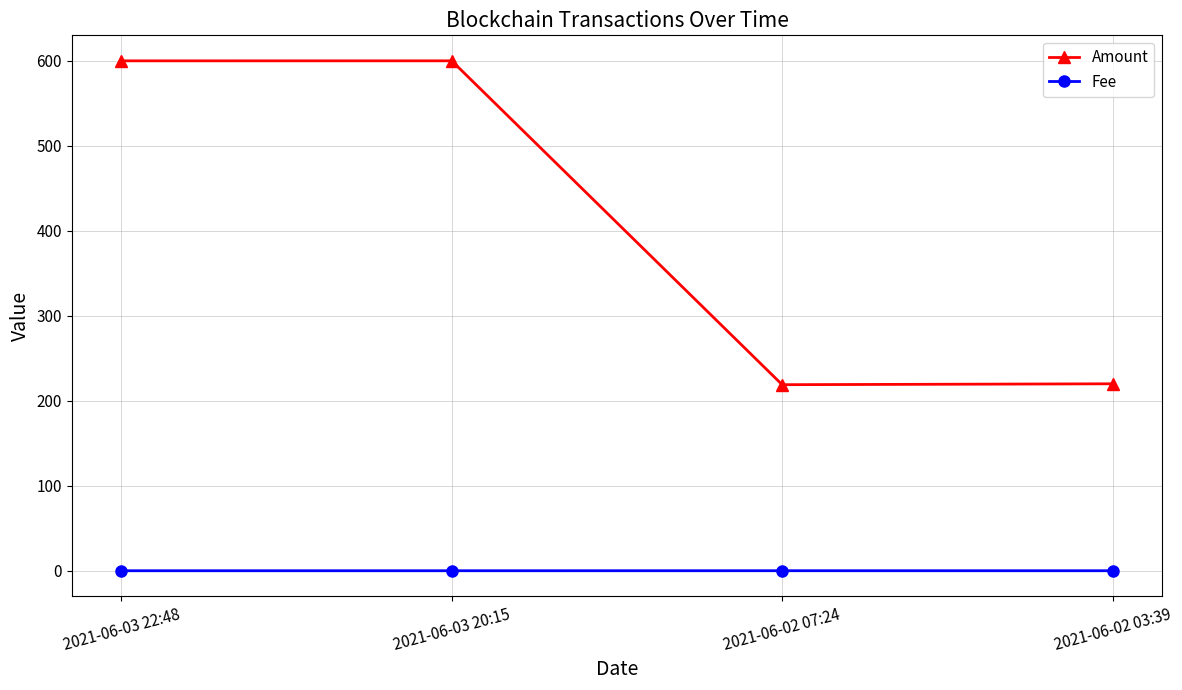

How many lines are shown in the chart?

2